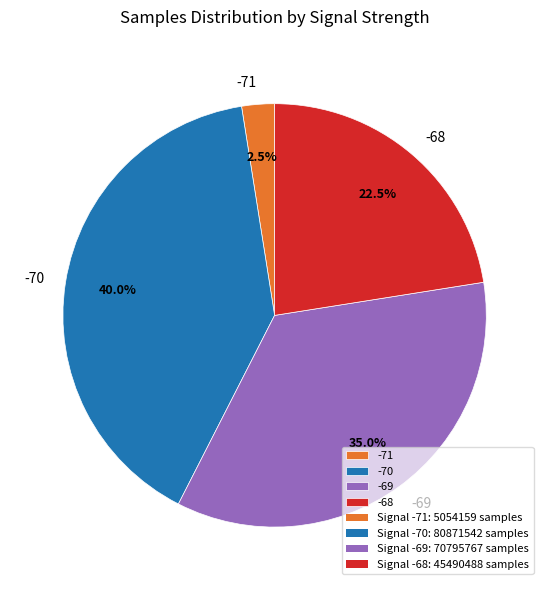

How many segments does this pie chart have?

4